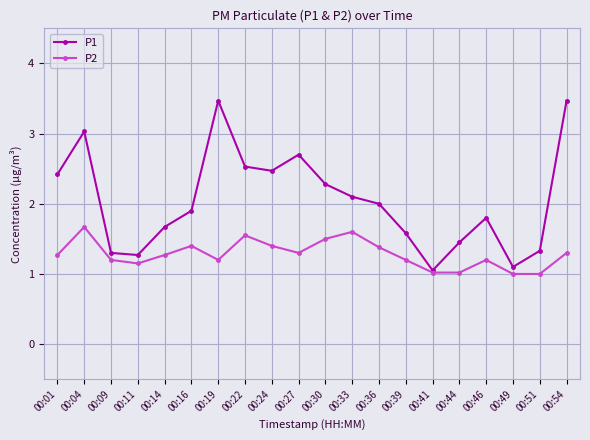

What are all the series names shown in the legend?

P1, P2